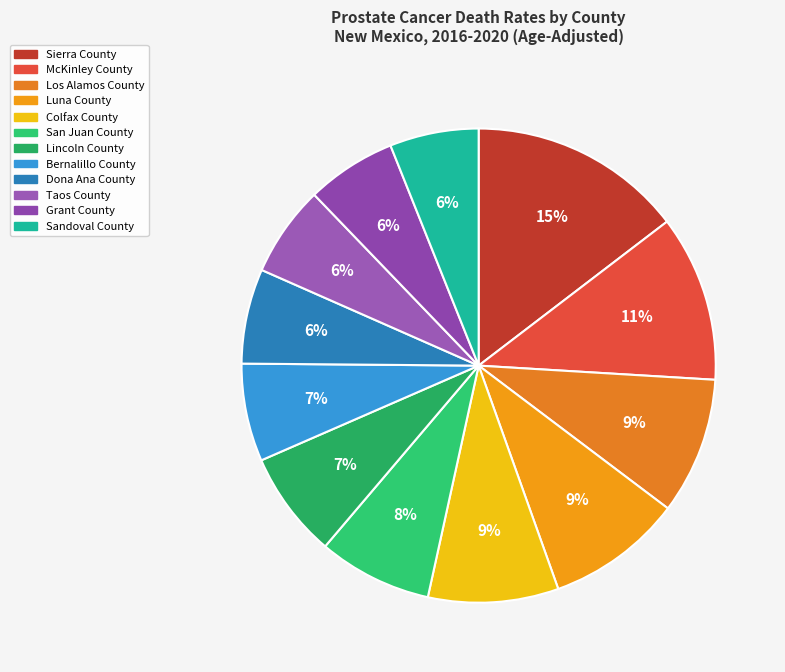

How many segments does this pie chart have?

12